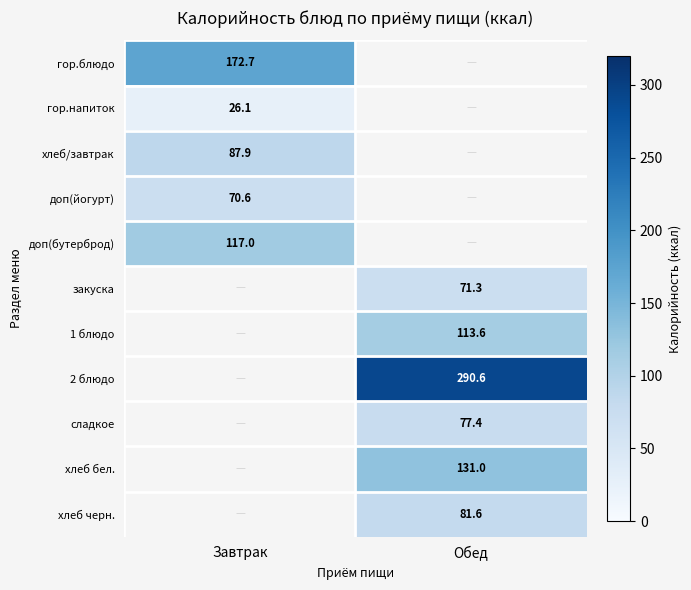

Is the value of закуска at Обед greater than the value of сладкое at Обед?

No